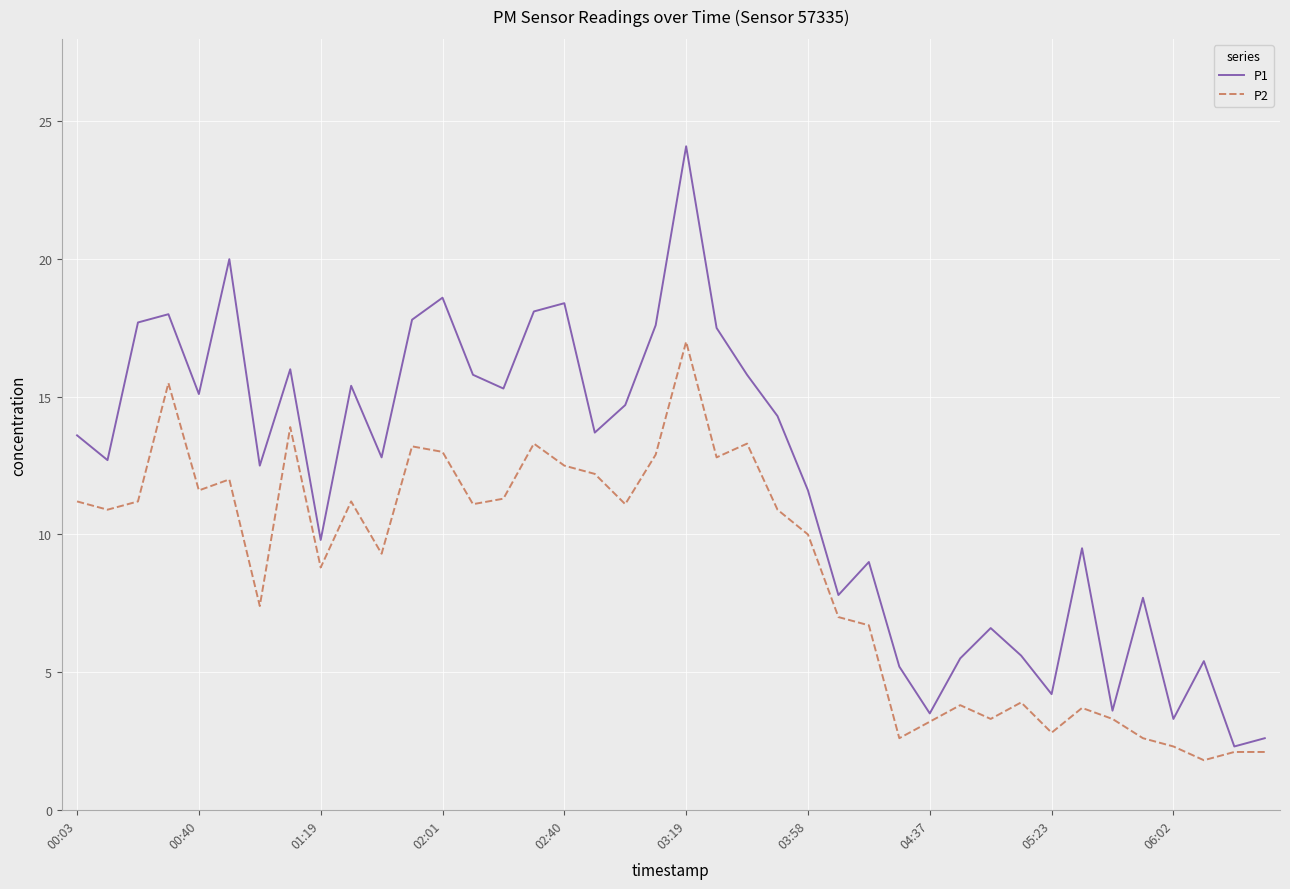

Is this an area chart (filled region under the line)?

No